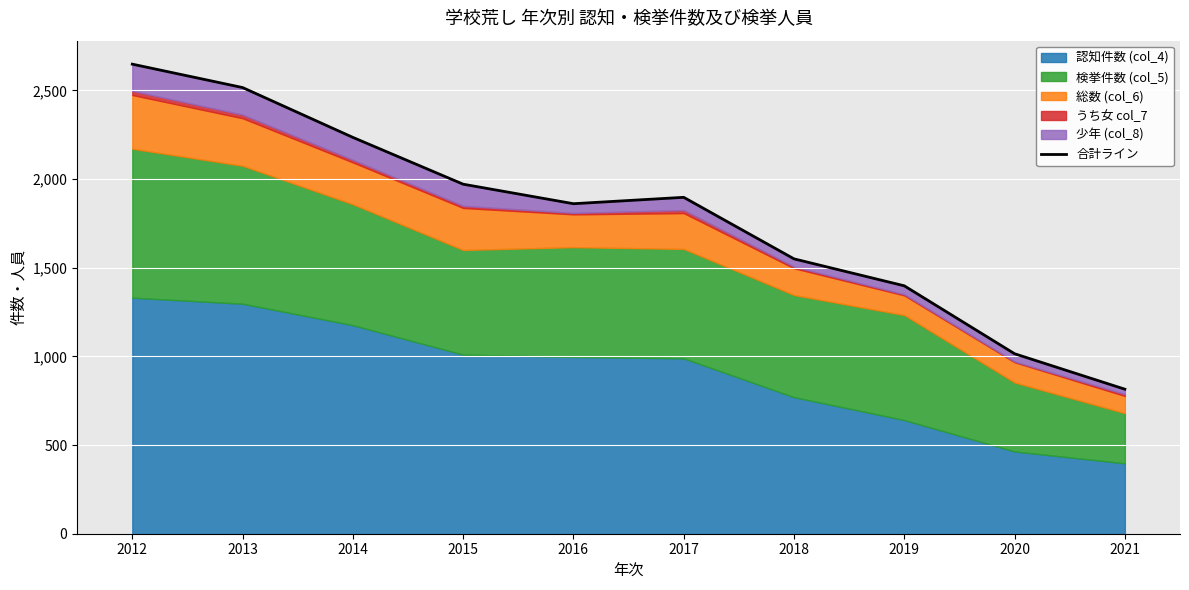

True or false: there are more than 2 points higher than both neighbors.

False